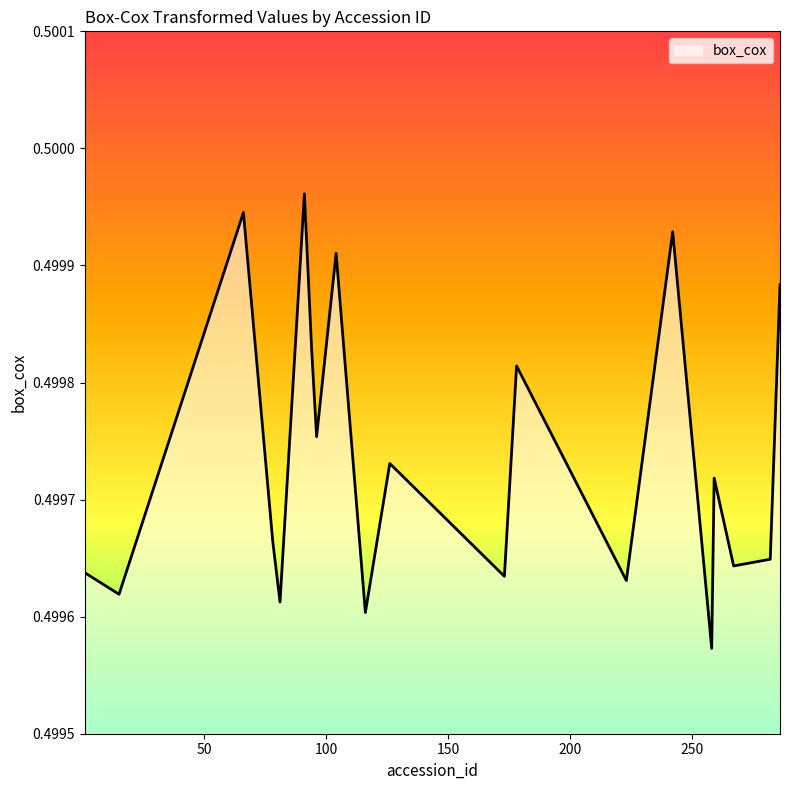

What is the value of the 11th point from the left?

0.5